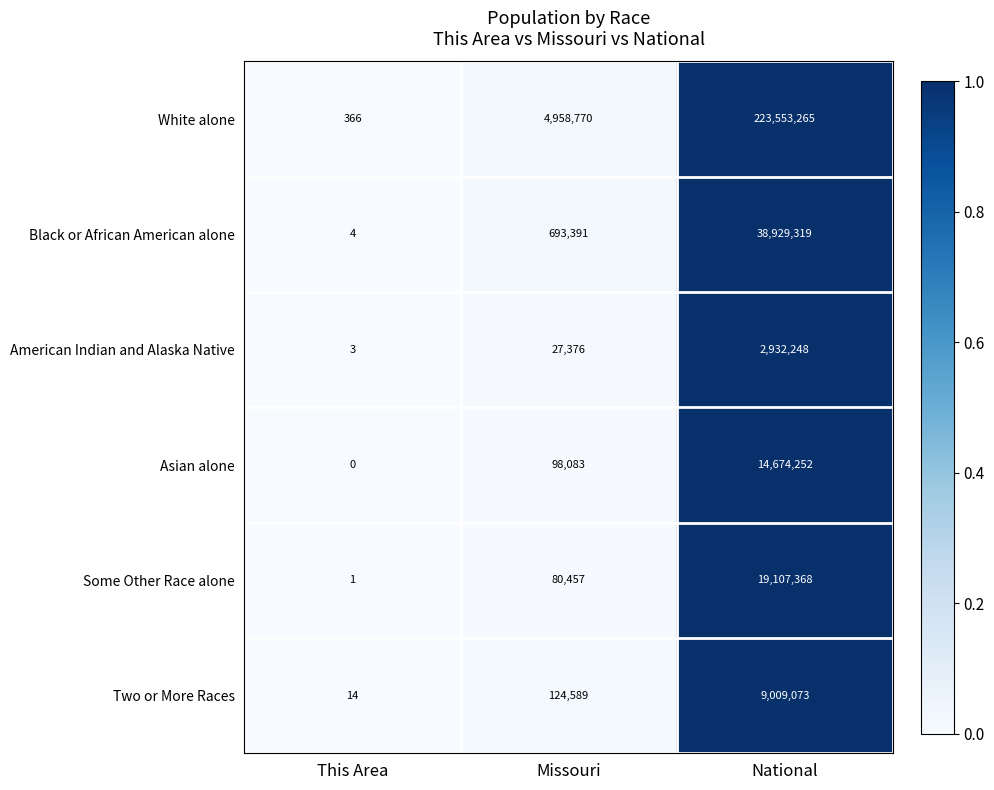

Is it true that White alone equals 4958770 at Missouri?

True